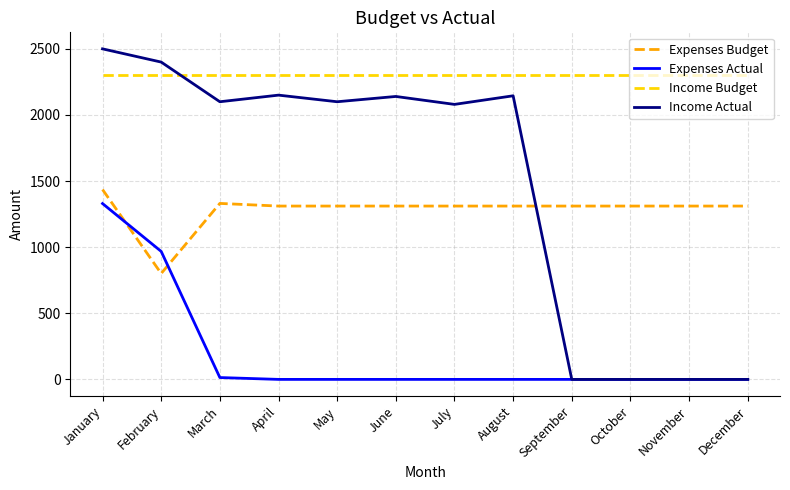

What value does the Expenses Actual series have at February?

968